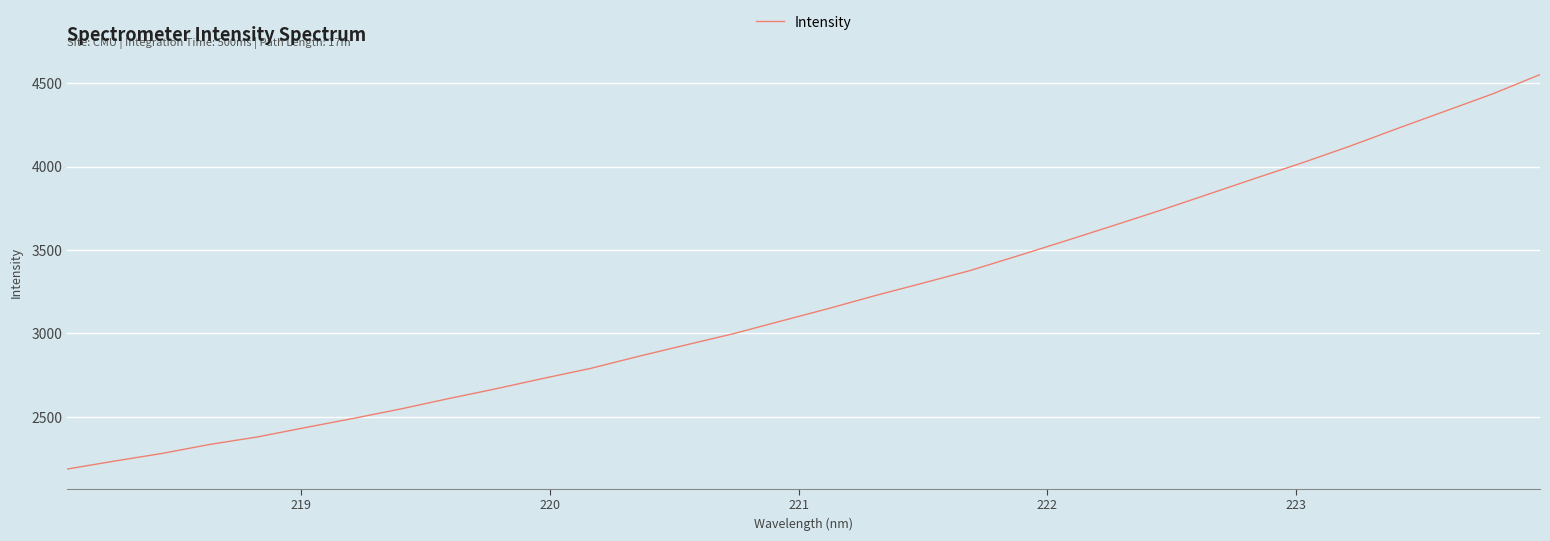

What is the difference between the maximum and minimum values?

2364.9